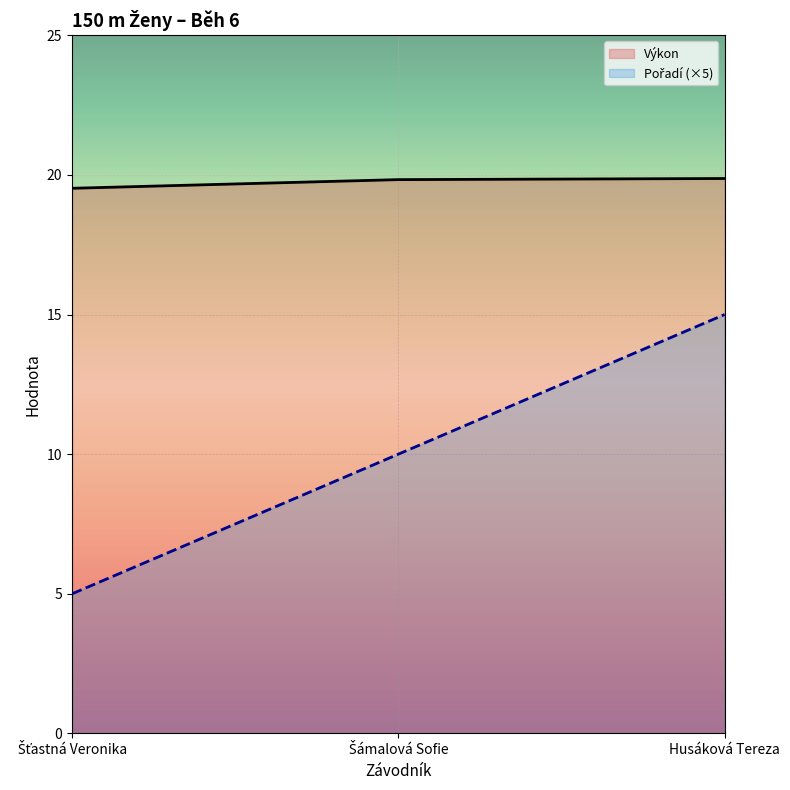

Between Šťastná Veronika and Šámalová Sofie, which is larger?

Šámalová Sofie